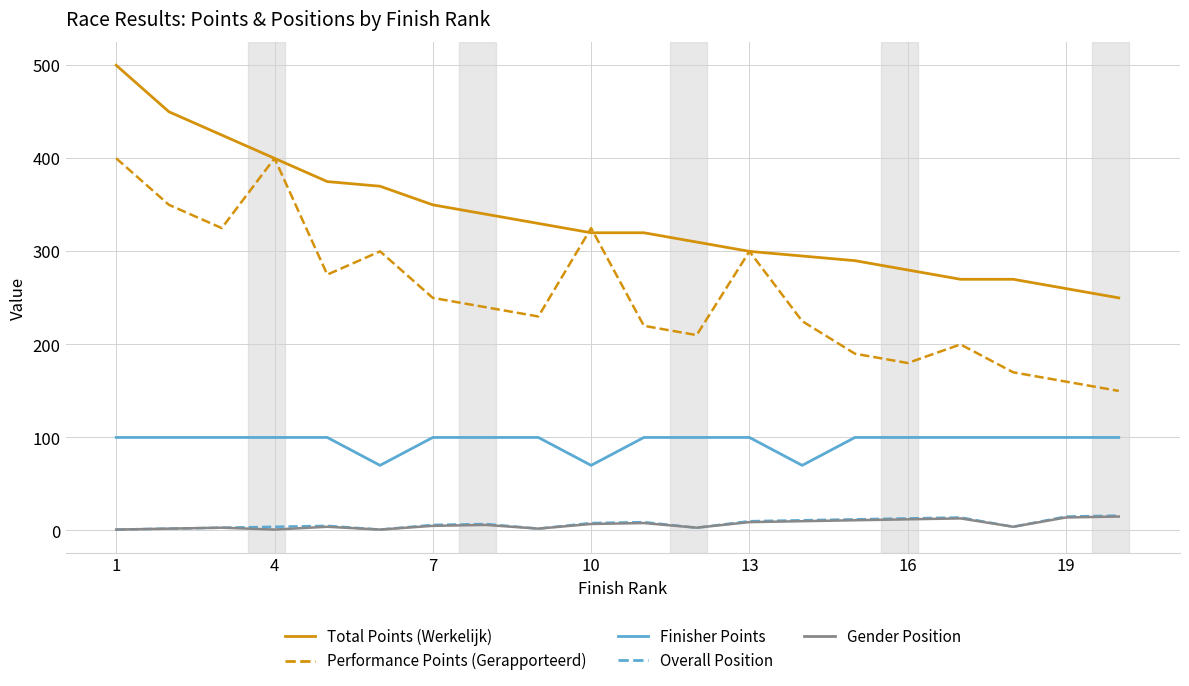

What is the maximum value shown in the chart?

500